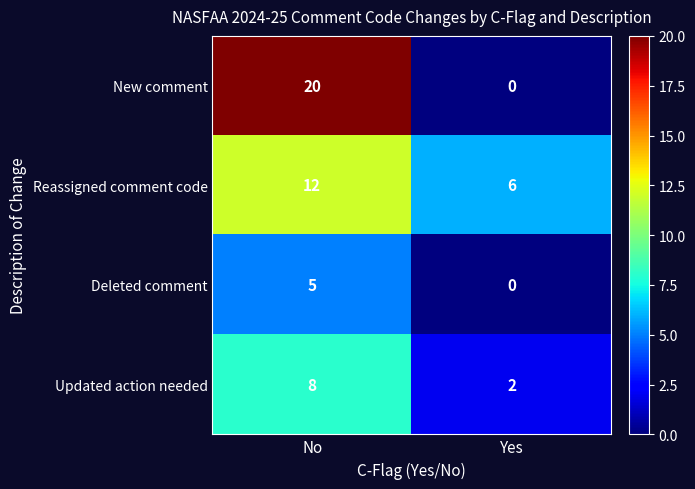

What is the highest value of the Updated action needed series?

8